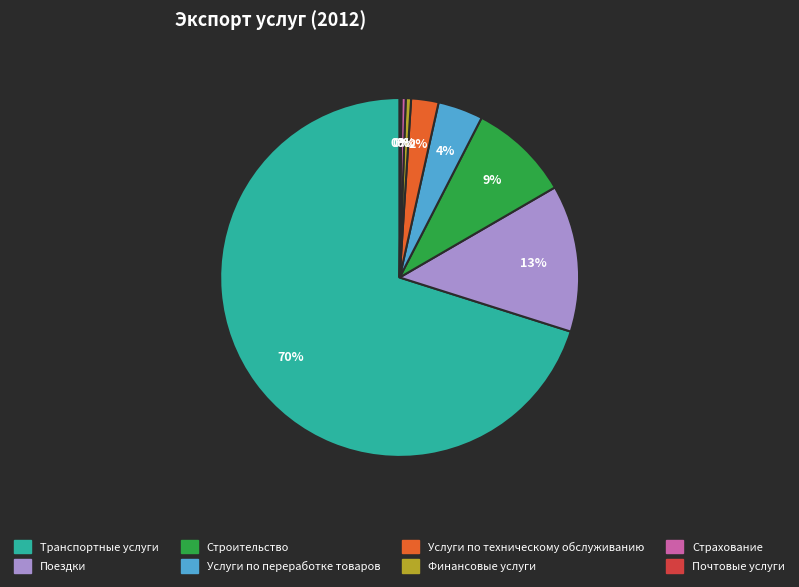

What is the majority slice?

Транспортные услуги